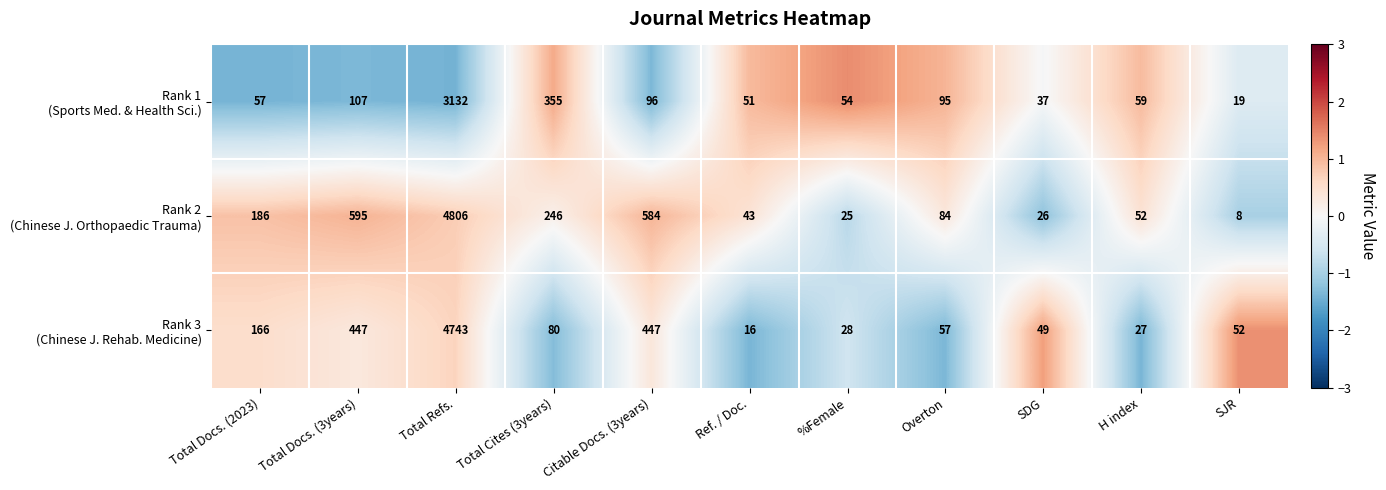

What is the minimum value shown in the chart?

8